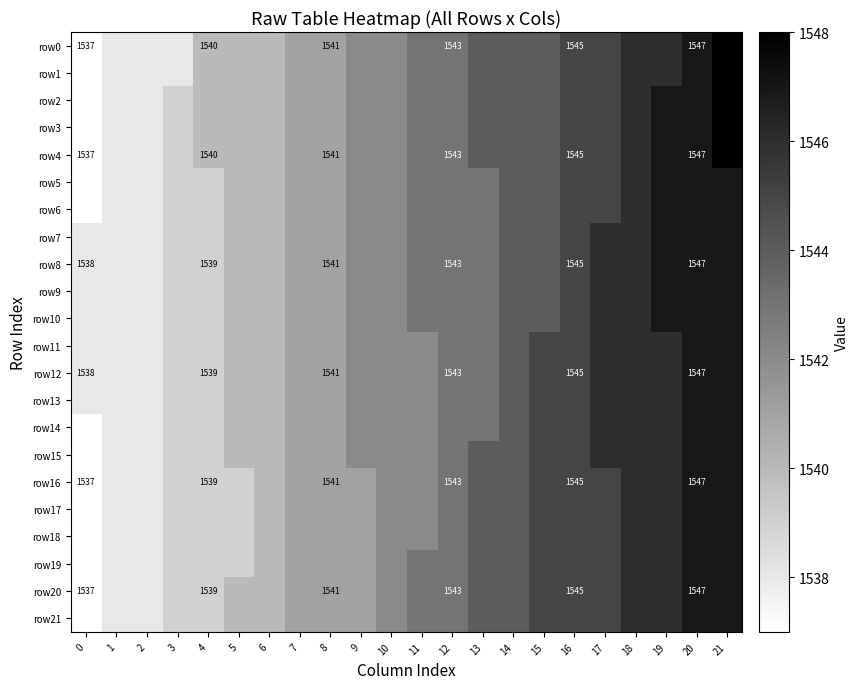

Which series has the largest range (max minus min)?

row0